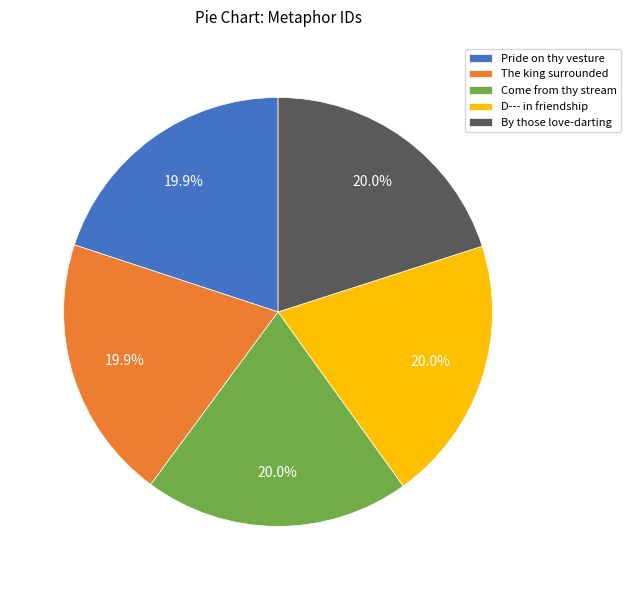

How many segments does this pie chart have?

5